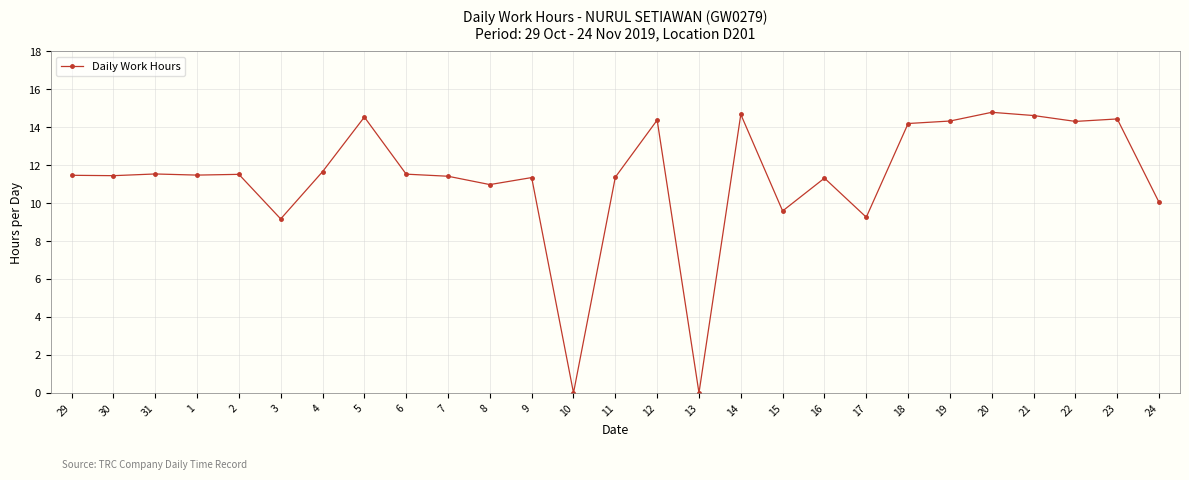

Is it true that the value at 11 is 3.4?

False